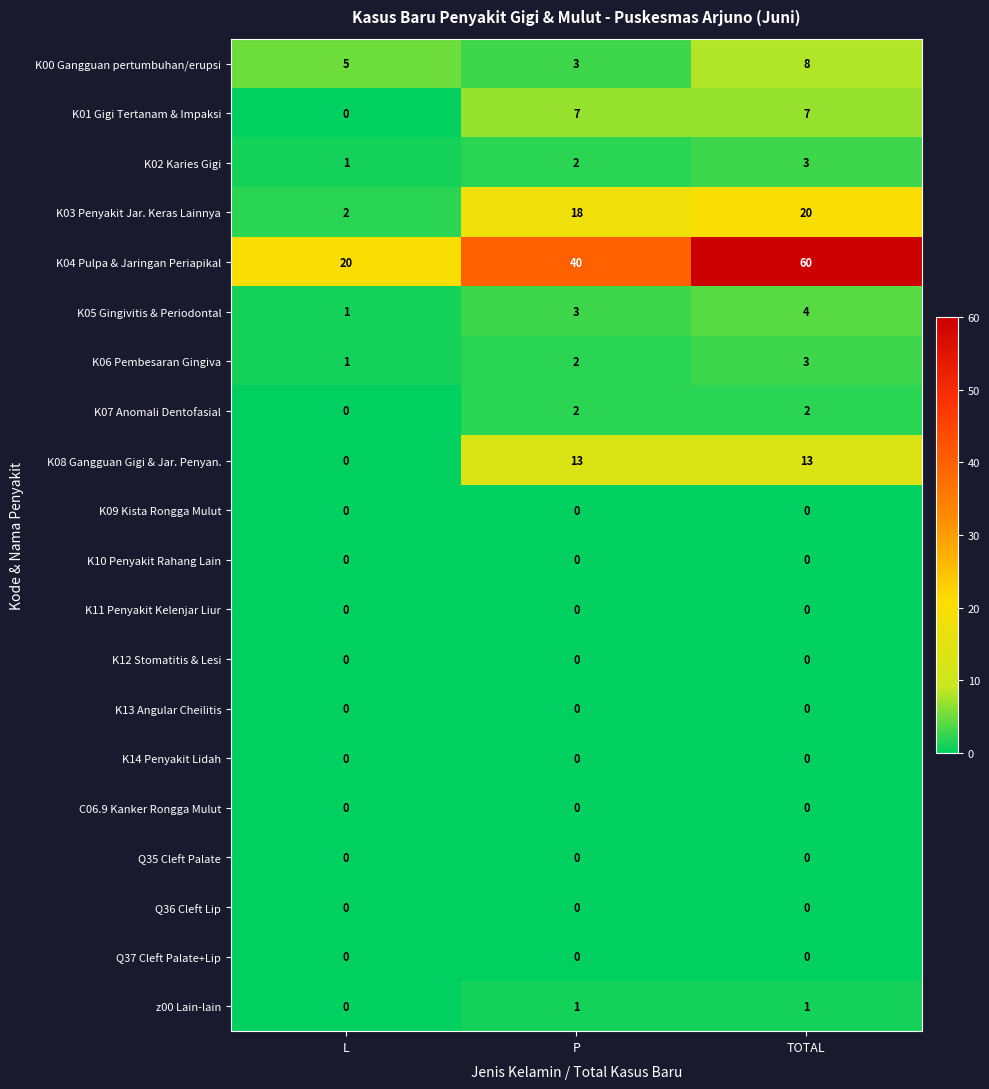

What is the average value of the K01 Gigi Tertanam & Impaksi series?

5